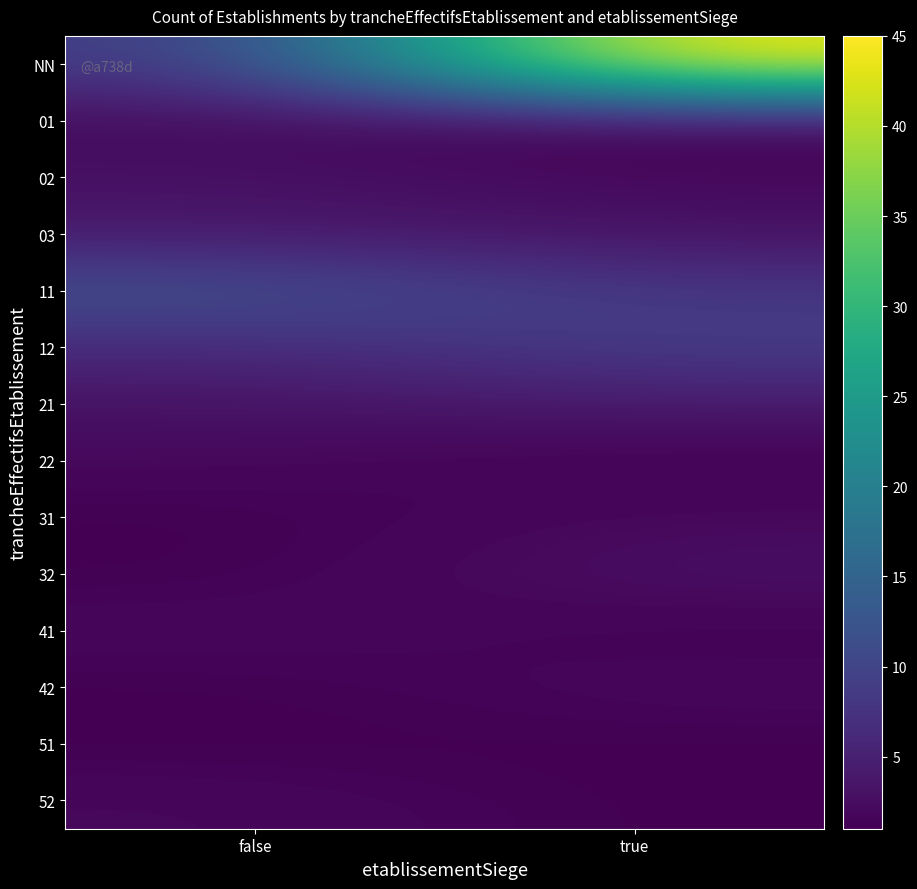

Count the number of data series in this chart.

14